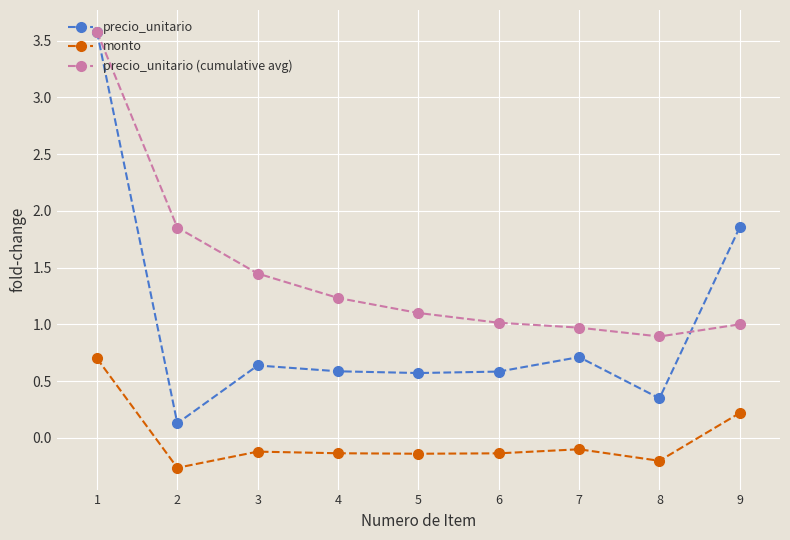

True or false: monto has more than 1 points higher than both neighbors.

True